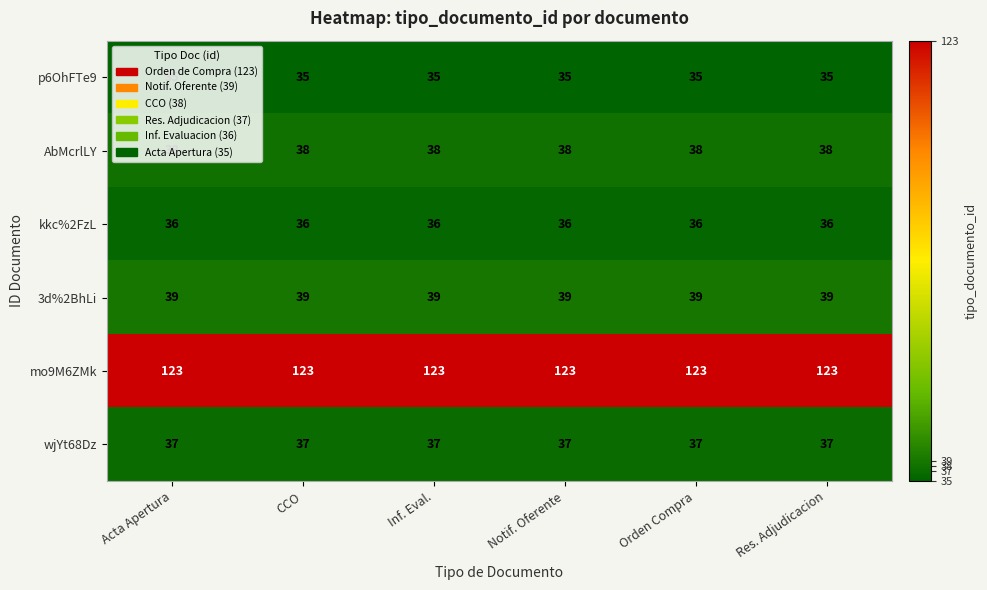

Is it true that mo9M6ZMk equals 123 at Acta Apertura?

True